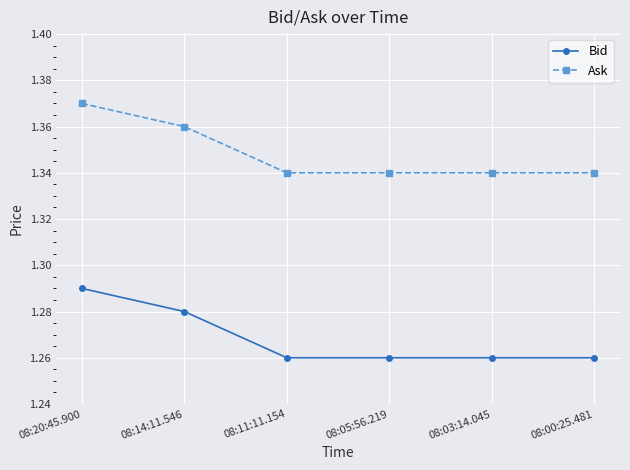

Is it true that Ask equals 0.5 at 08:14:11.546?

False